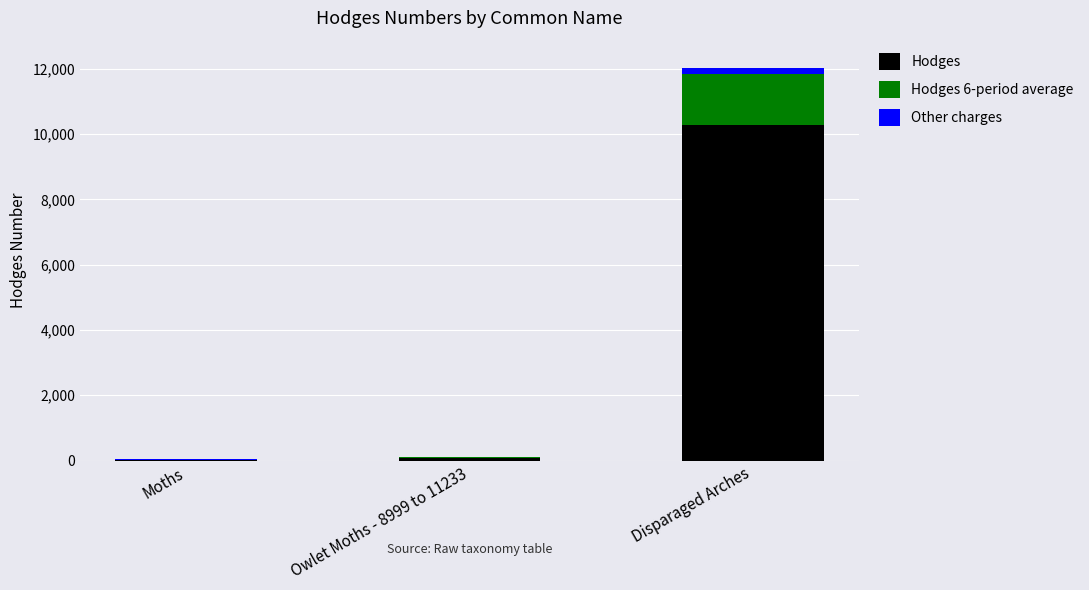

At which category is the sum across all series the highest?

Disparaged Arches